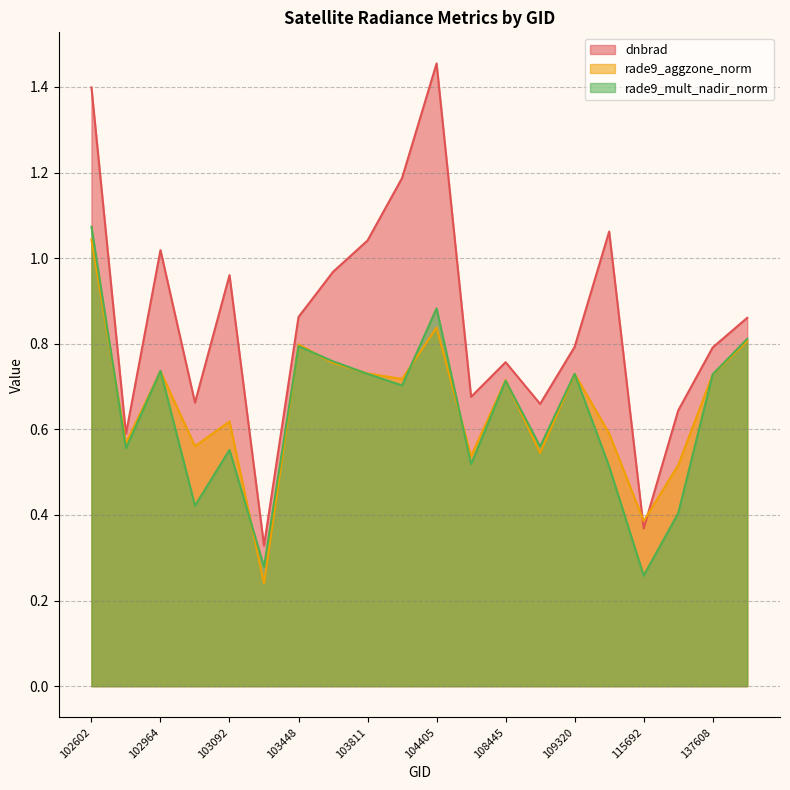

The dnbrad series shows 2.2 at 102602. True or false?

False